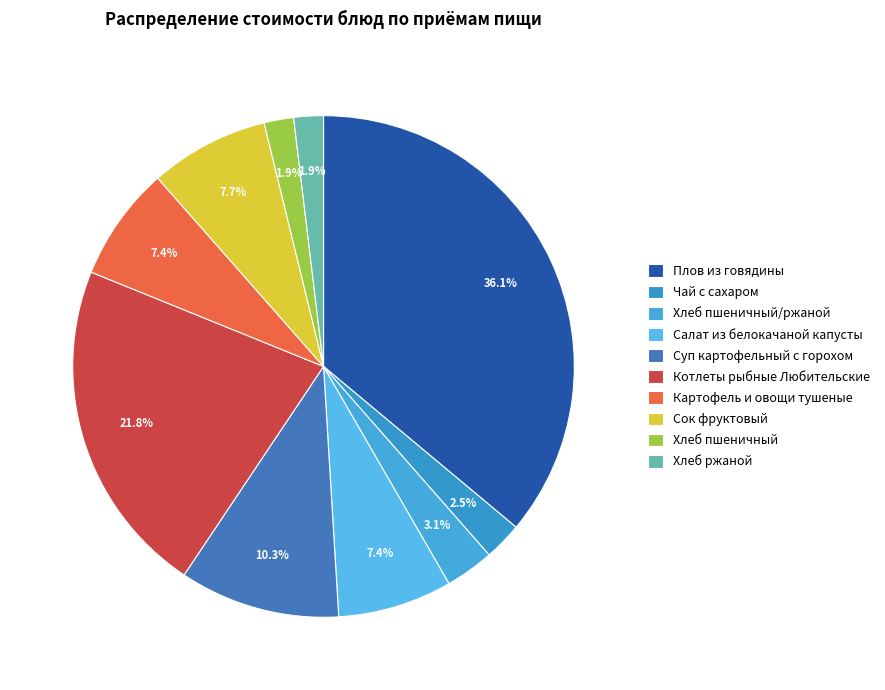

Which slice is the largest?

Плов из говядины